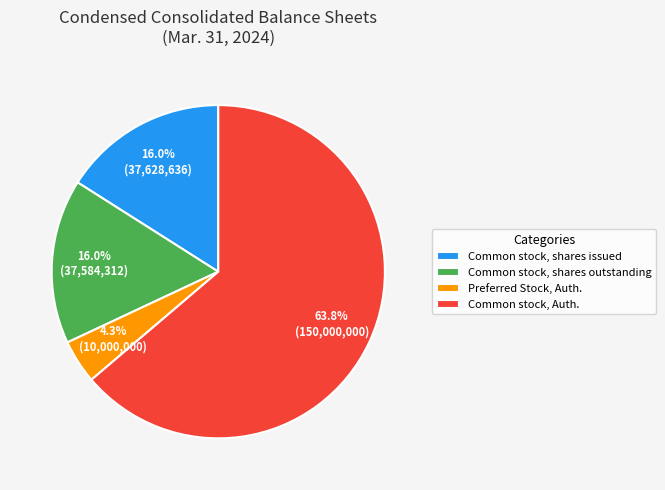

What is the majority slice?

Common stock, Auth.